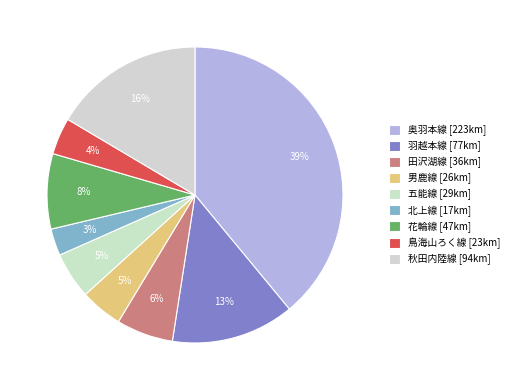

How many segments does this pie chart have?

9